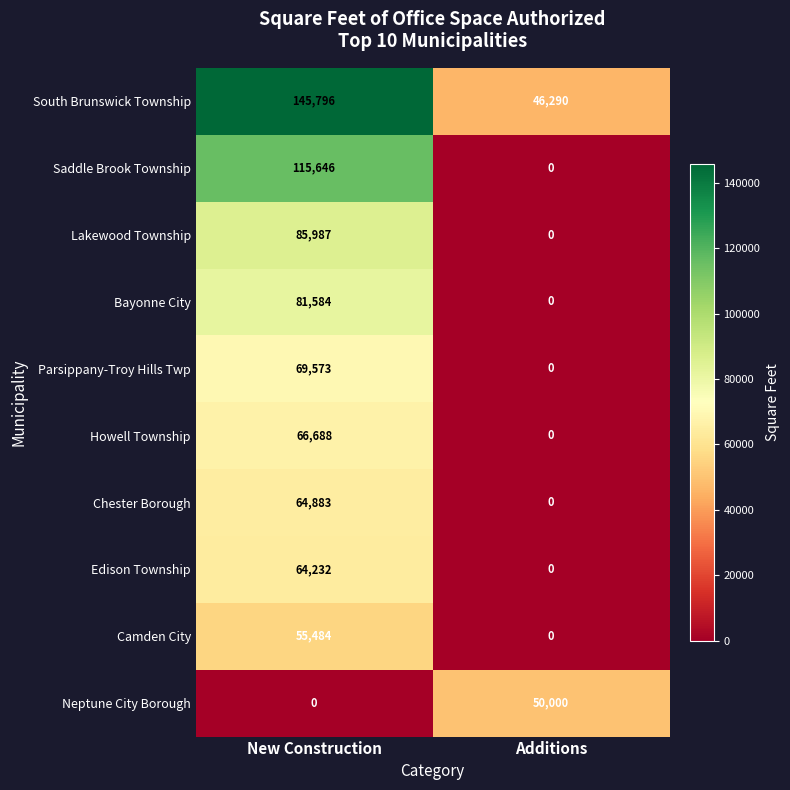

List the series in order of their peak value, lowest first.

Neptune City Borough, Camden City, Edison Township, Chester Borough, Howell Township, Parsippany-Troy Hills Twp, Bayonne City, Lakewood Township, Saddle Brook Township, South Brunswick Township